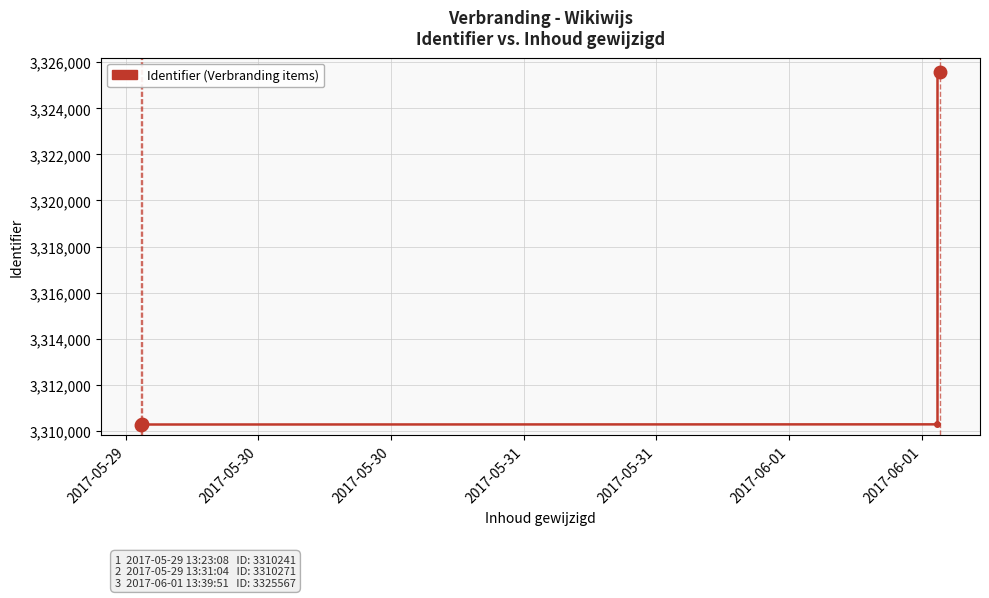

Is it true that the value at 14 is 1397053?

False